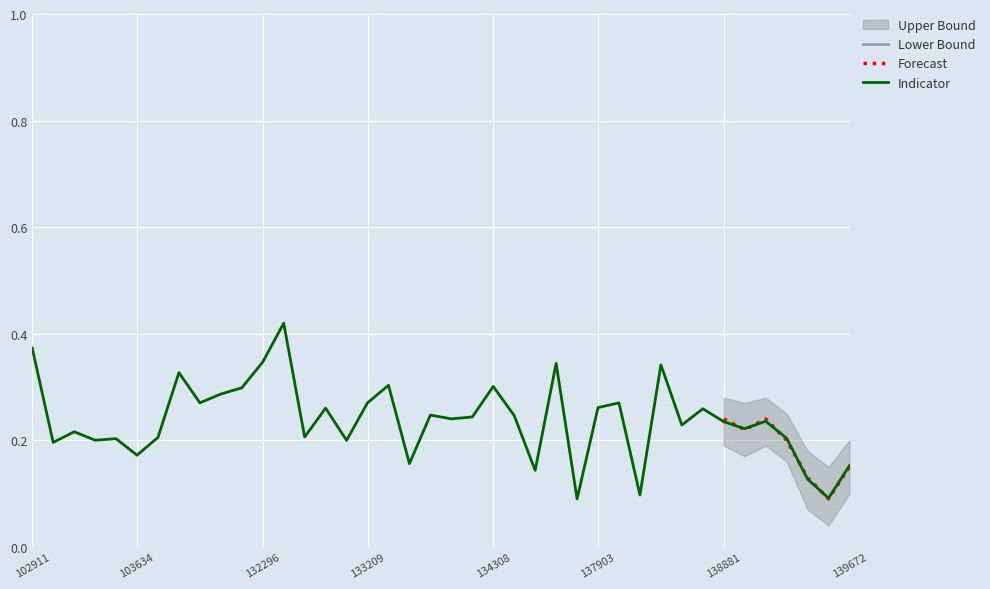

What is the difference between the maximum and minimum values in the Indicator series?

0.3